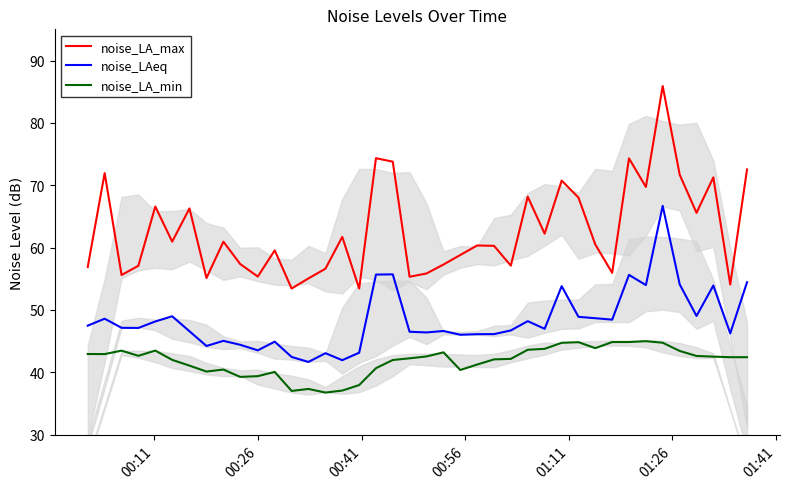

Which series has the largest total across all categories?

noise_LA_max